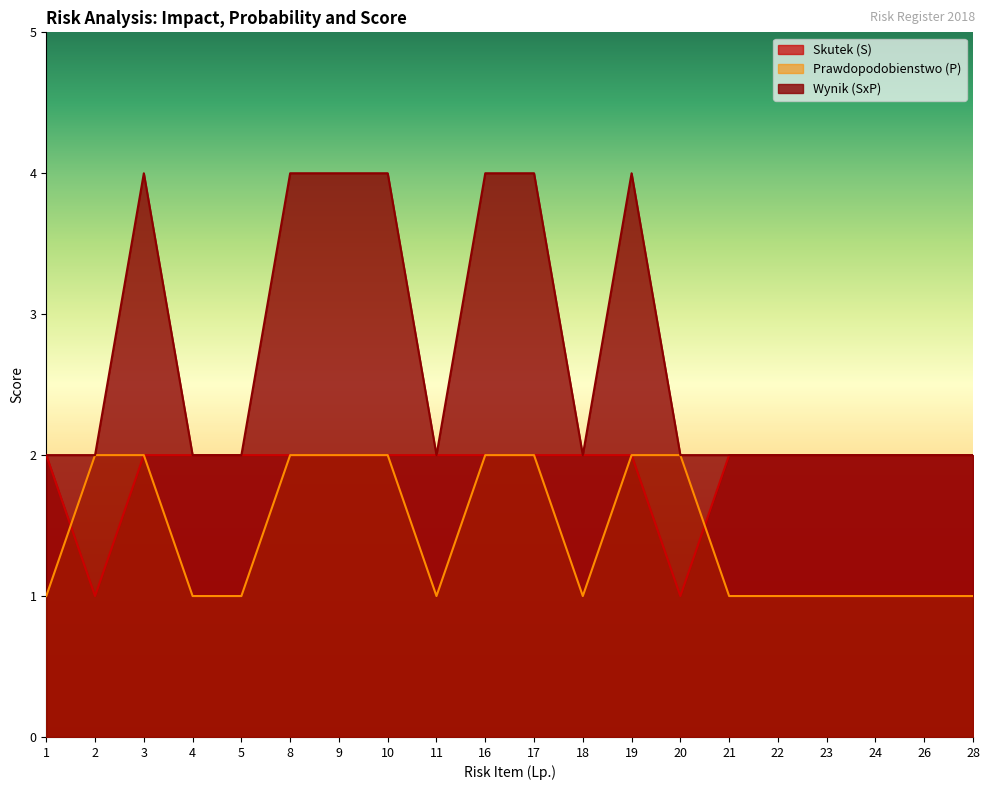

True or false: Wynik (SxP) has more than 1 points higher than both neighbors.

True